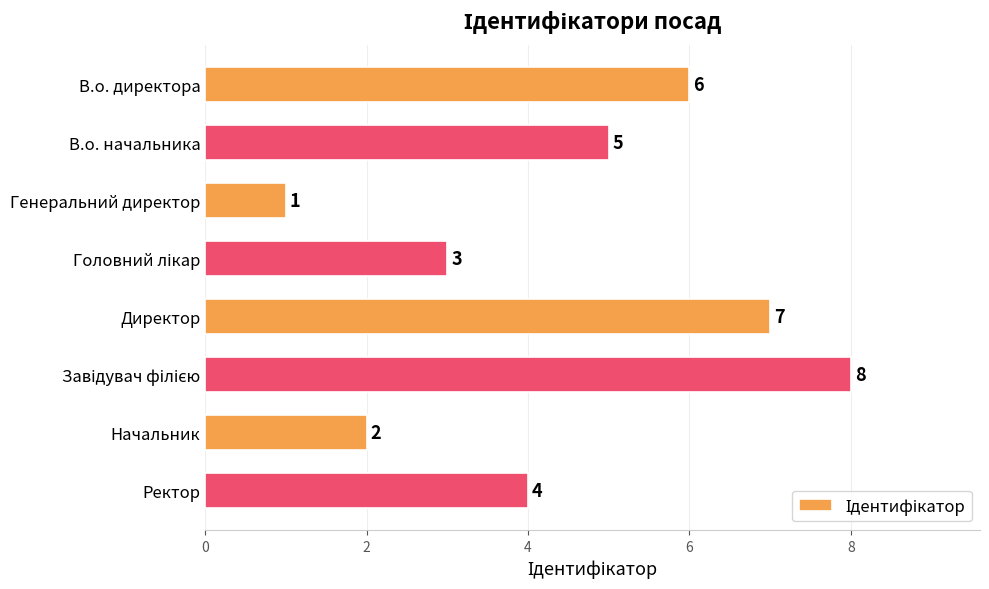

Reading top to bottom, extract all data points from this chart.

6	5	1	3	7	8	2	4